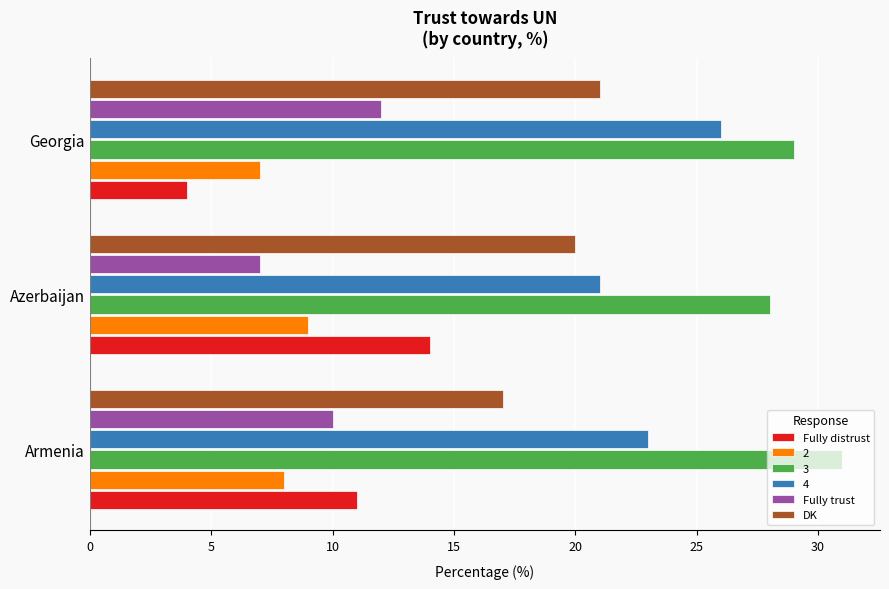

What value does the Fully trust series have at Azerbaijan?

7